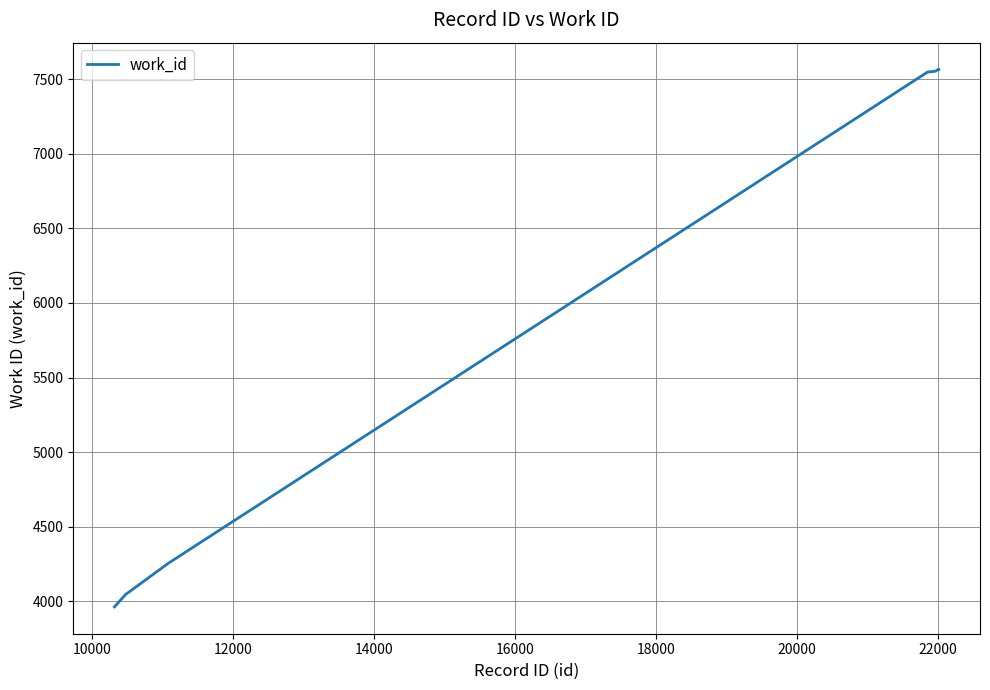

What is the greatest value displayed?

7565